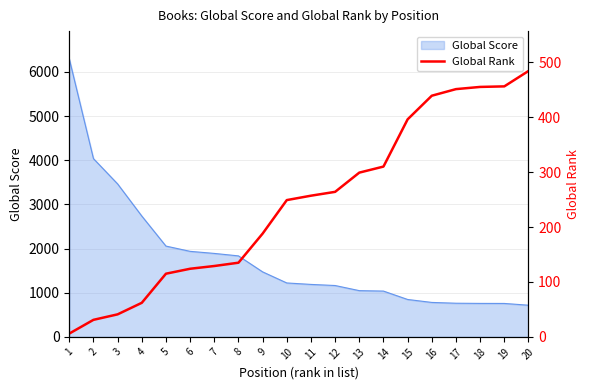

Where is the data nearest to the value 245?

10